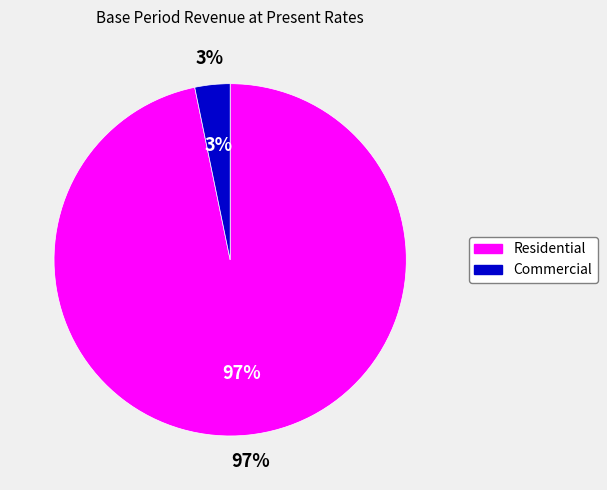

True or false: Commercial accounts for 3% of the total.

True